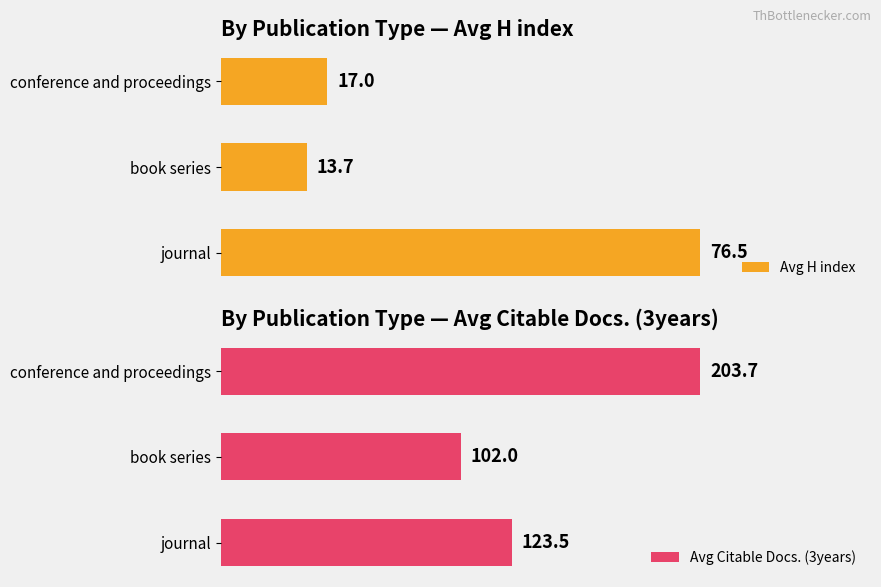

What are all the series names shown in the legend?

Avg H index, Avg Citable Docs. (3years)